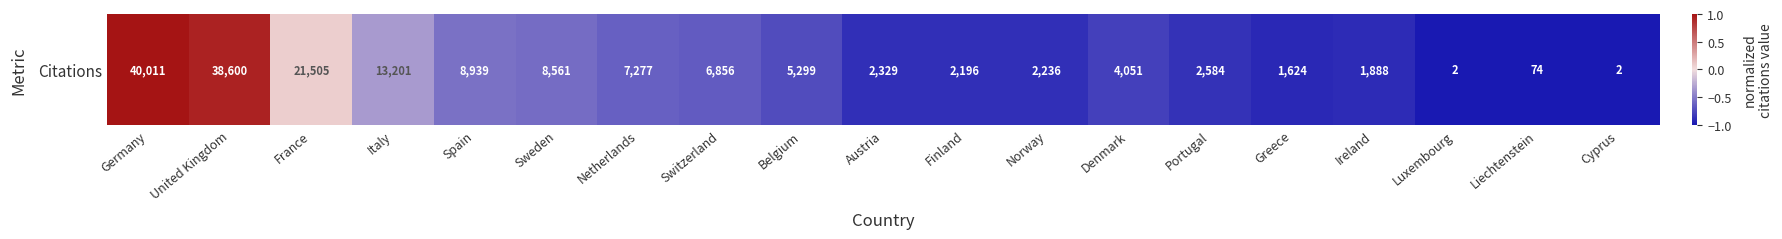

Where is the data nearest to the value 0?

France